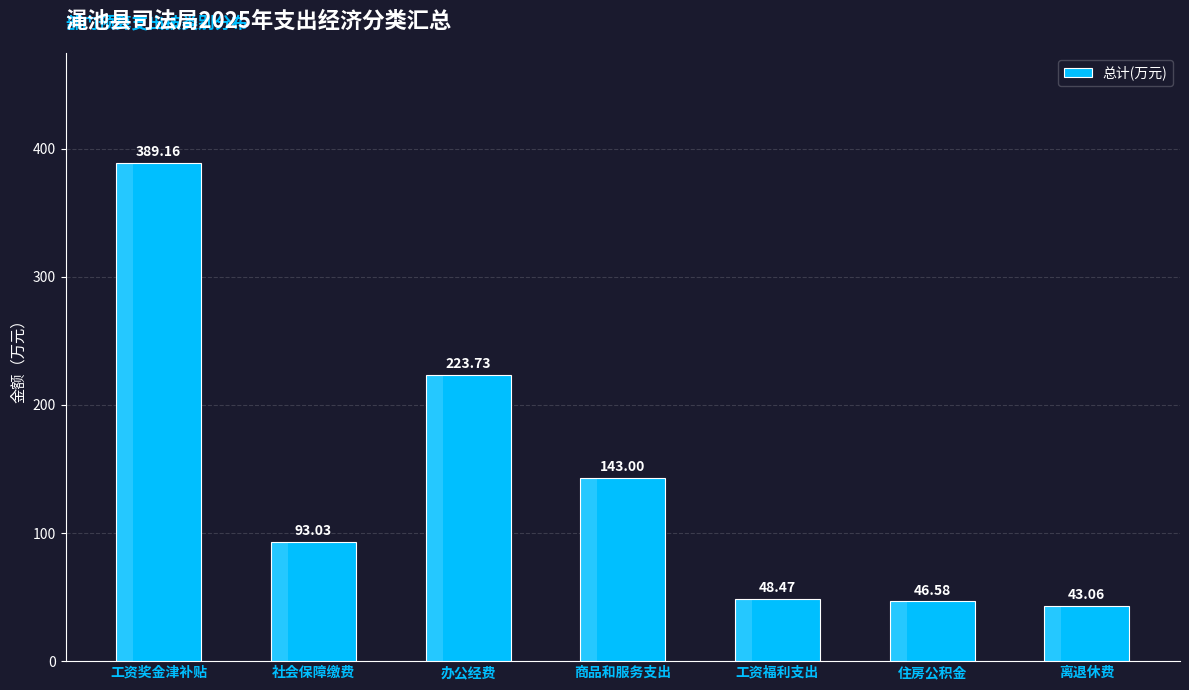

What position from the right is 工资福利支出?

3